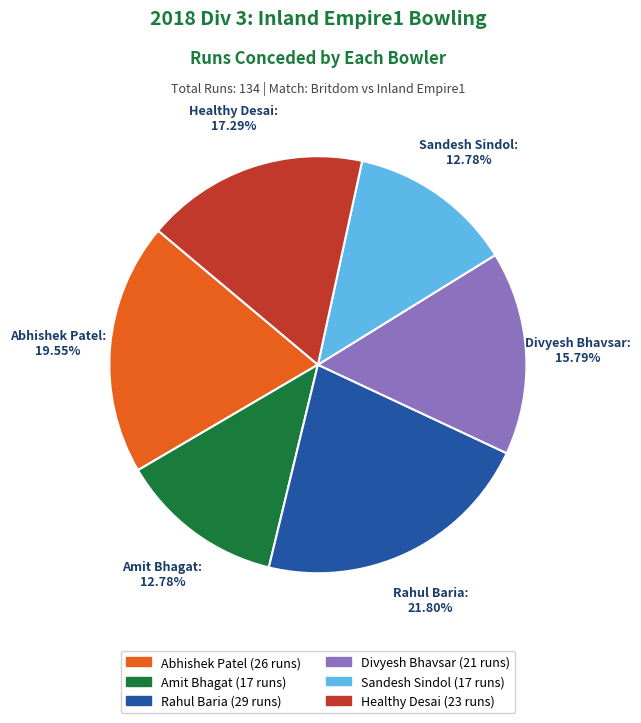

Combined, what portion of the pie is Sandesh Sindol and Healthy Desai?

30.1%